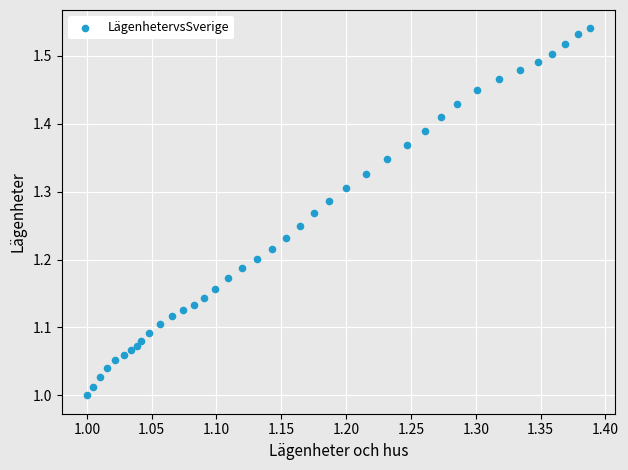

What is the range of Y values (max minus min)?

0.5